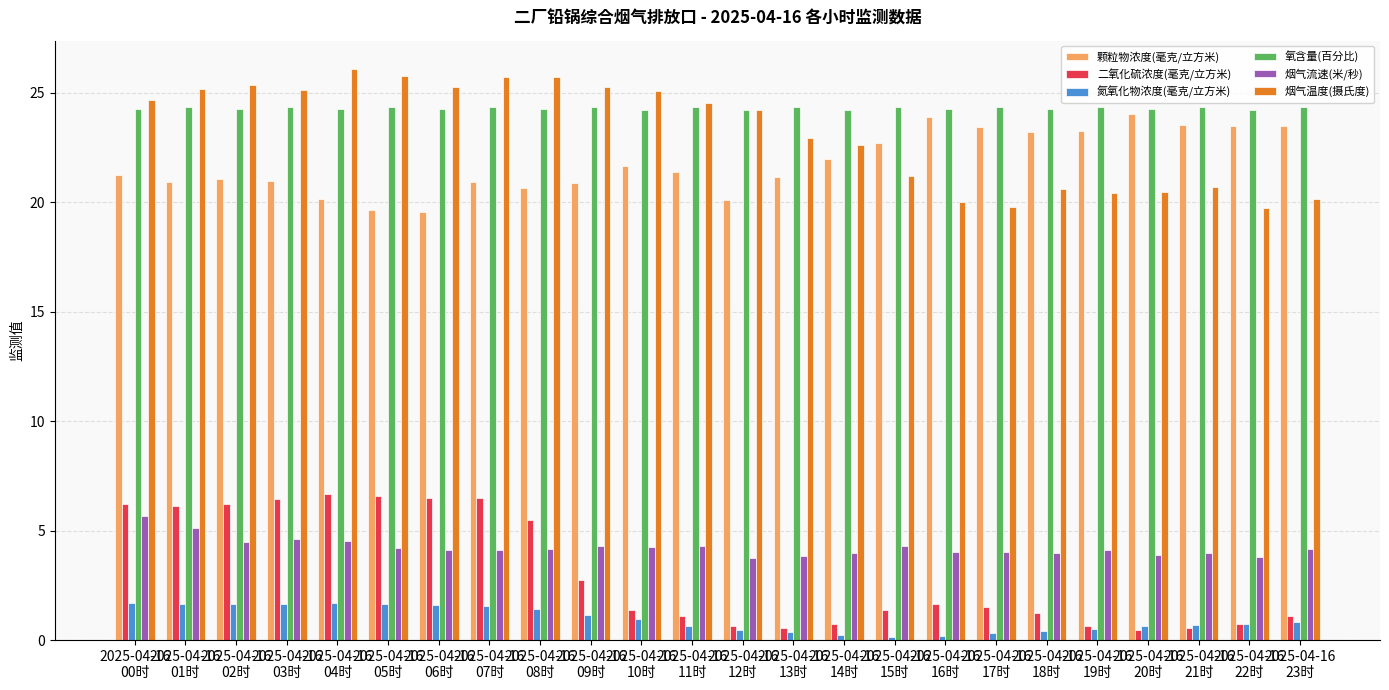

What is the highest value of the 烟气流速(米/秒) series?

5.7